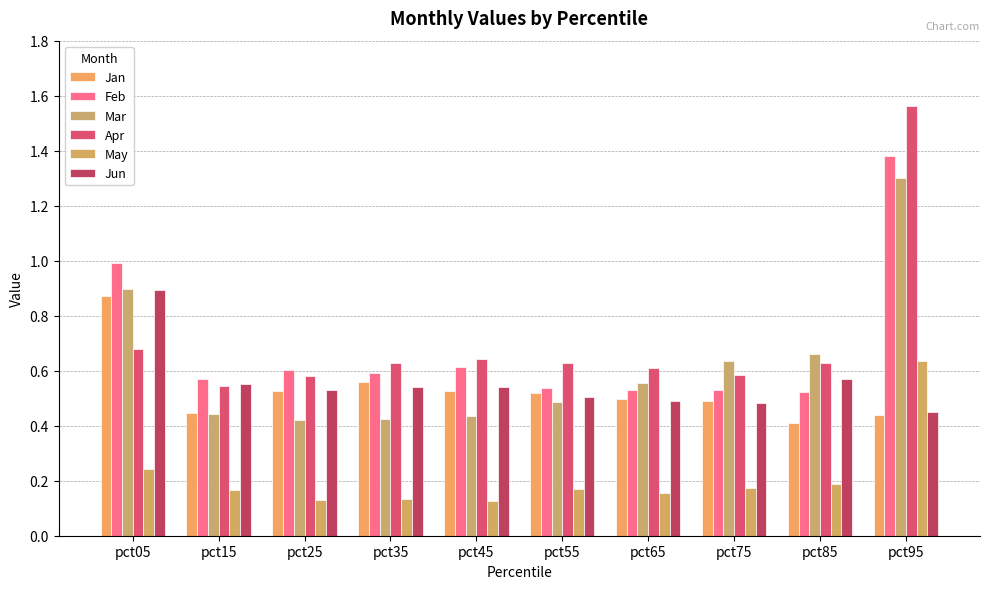

Which category has the lowest value in the Apr series?

pct15